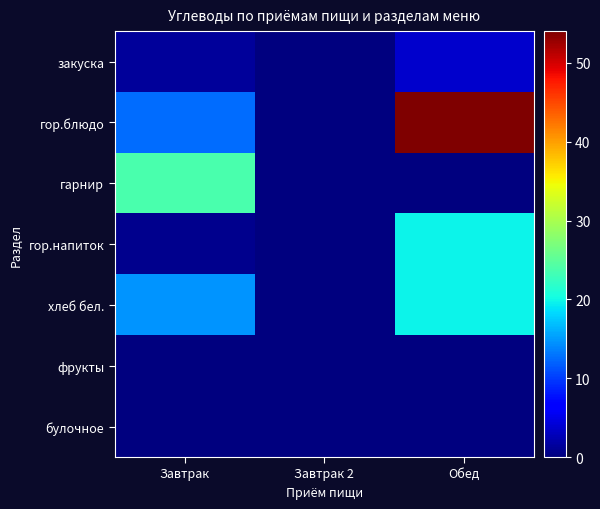

Which series has the largest total across all categories?

гор.блюдо